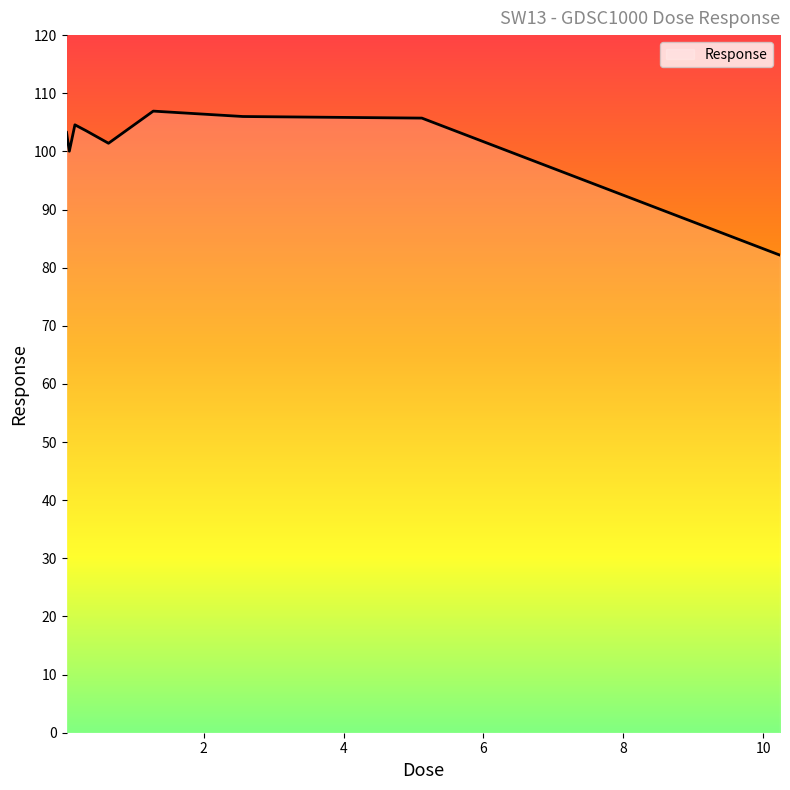

What is the difference between the maximum and minimum values?

24.8